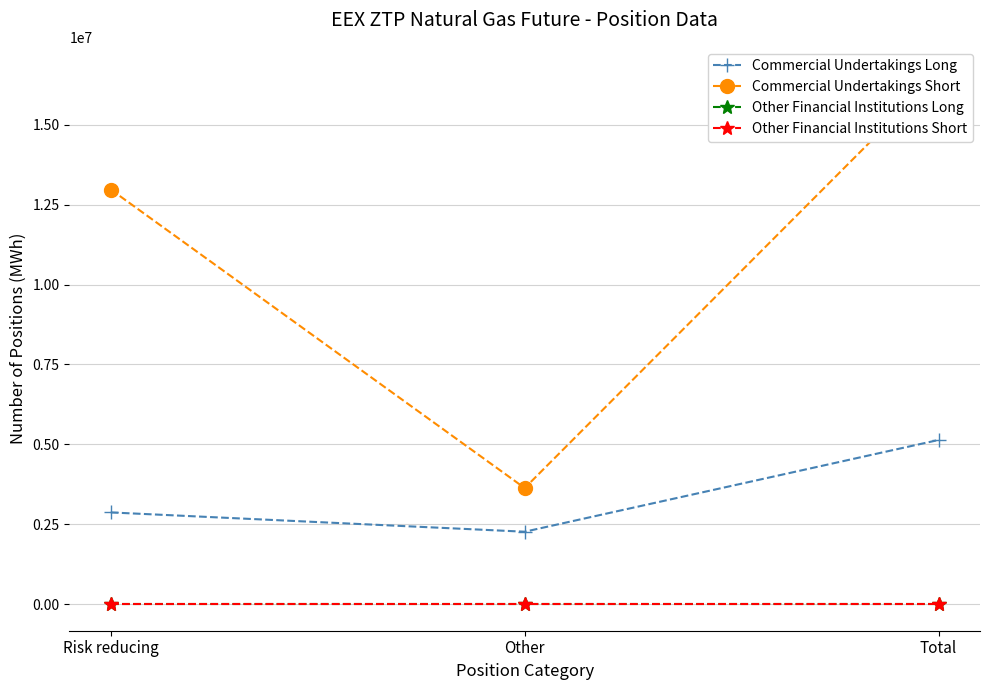

Which has a higher value, Other or Total?

Total